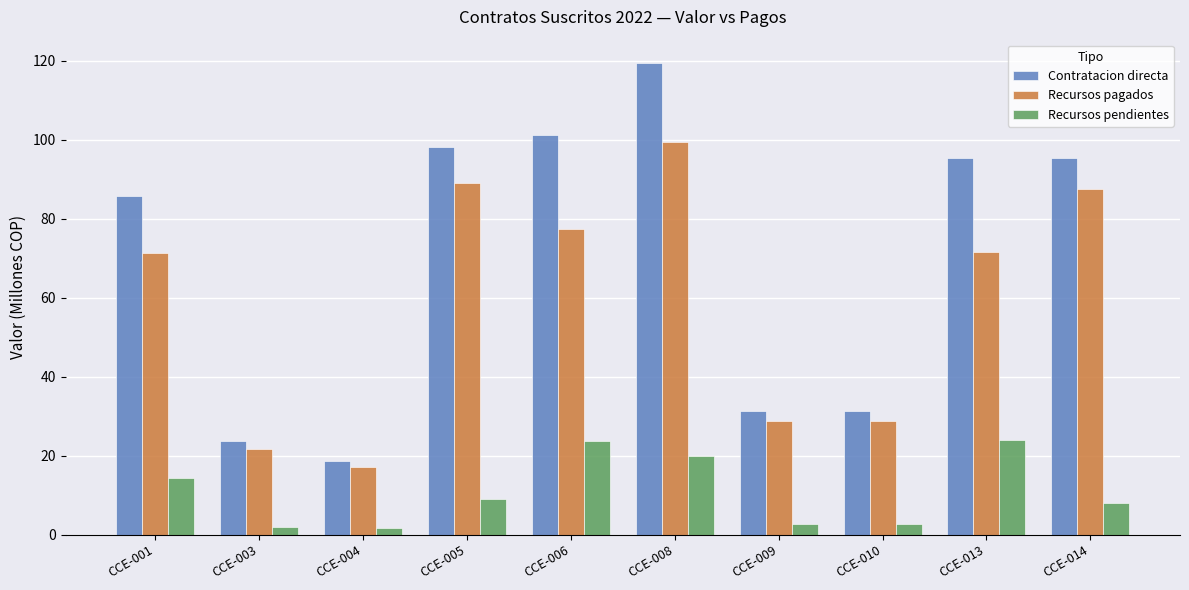

Which series has the largest range (max minus min)?

Contratacion directa